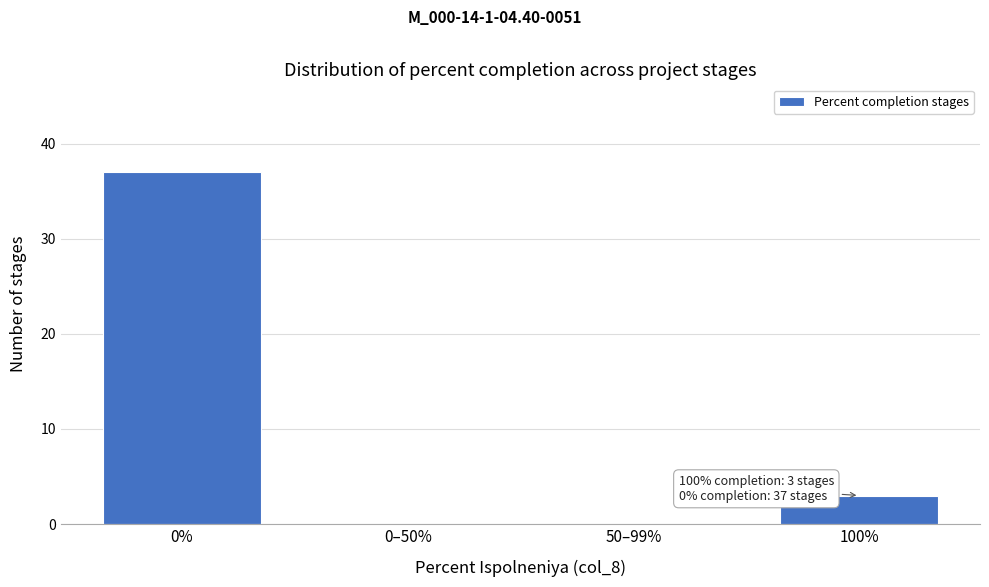

Reading left to right, what are all the values shown in this chart?

0%=37	0–50%=0	50–99%=0	100%=3